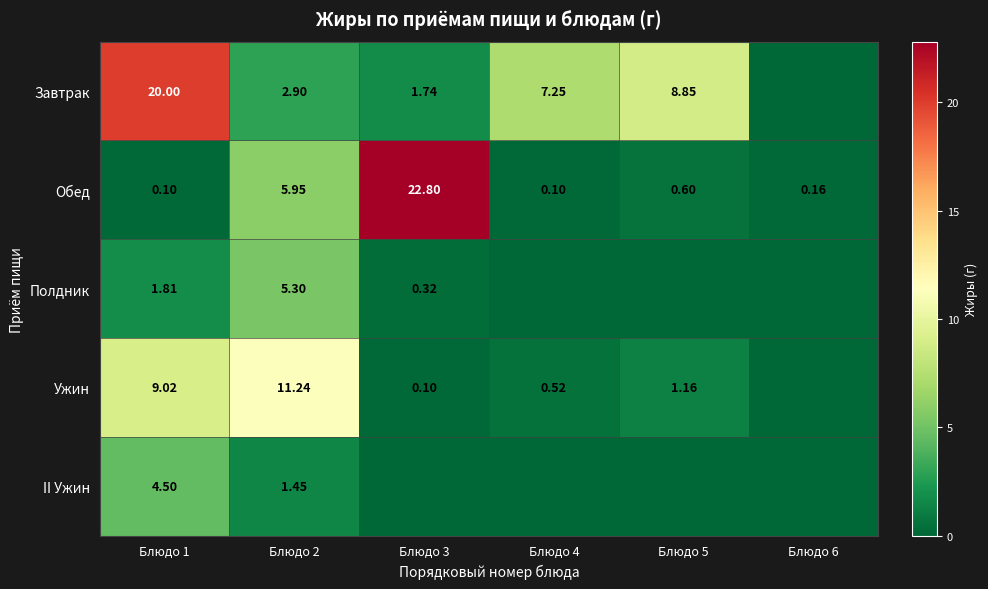

The value of Обед at Блюдо 5 is 0.4. True or false?

False